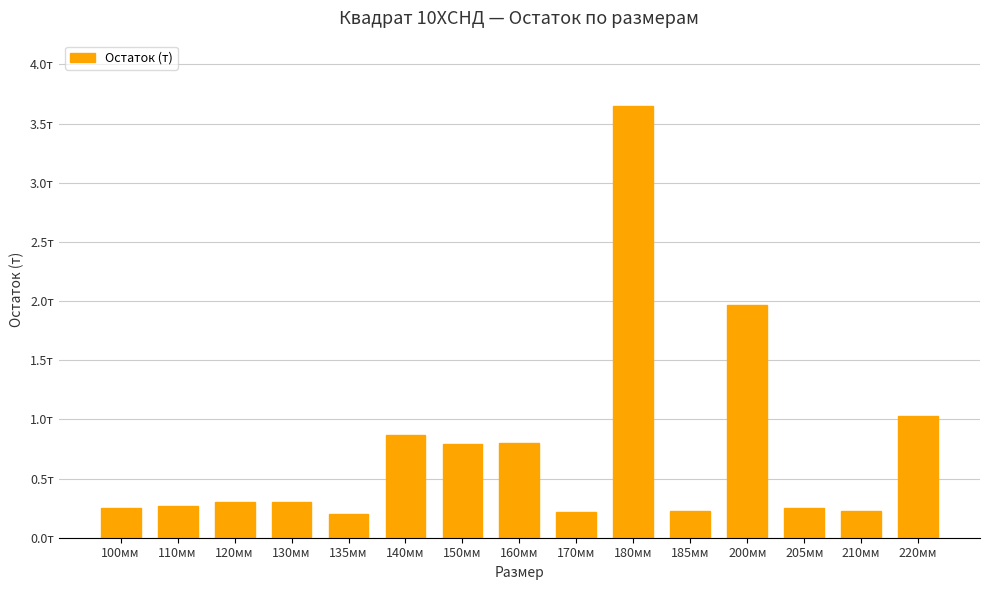

Reading left to right, list all the values displayed in this chart.

0.2	0.3	0.3	0.3	0.2	0.9	0.8	0.8	0.2	3.6	0.2	2.0	0.2	0.2	1.0